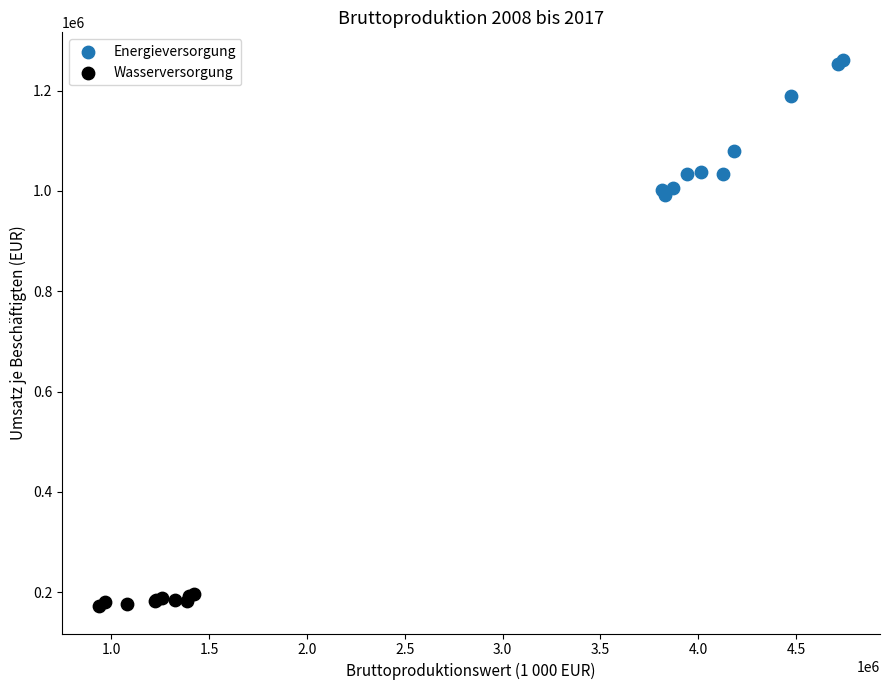

Which series contains the lowest Y value?

Wasserversorgung